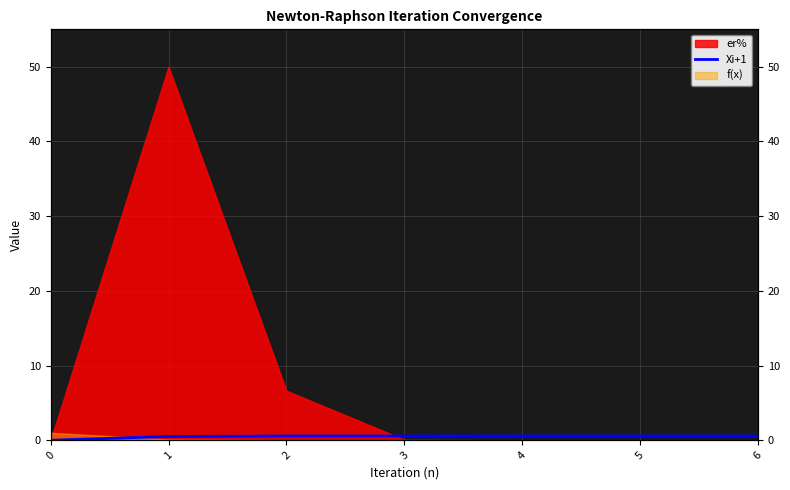

Reading right to left, what are all the values shown in this chart?

0.6	0.6	0.6	0.6	0.6	0.5	0.0